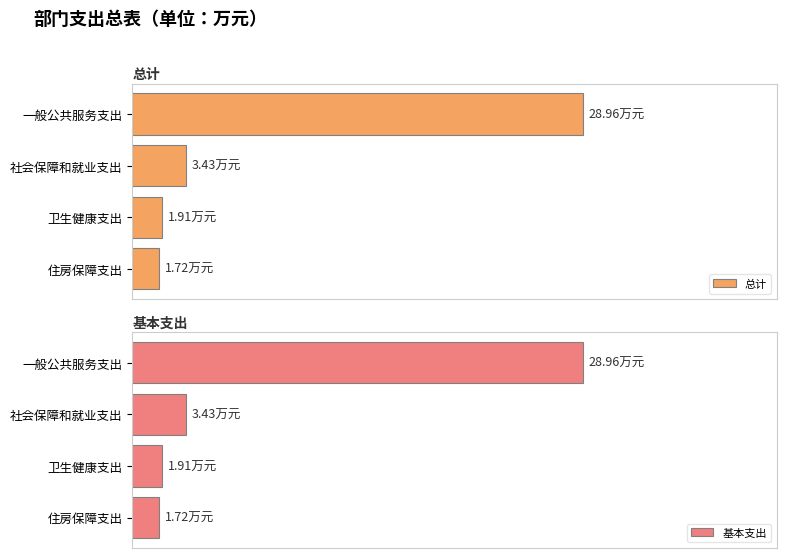

True or false: 总计 has a value of 29.0 at 一般公共服务支出.

True